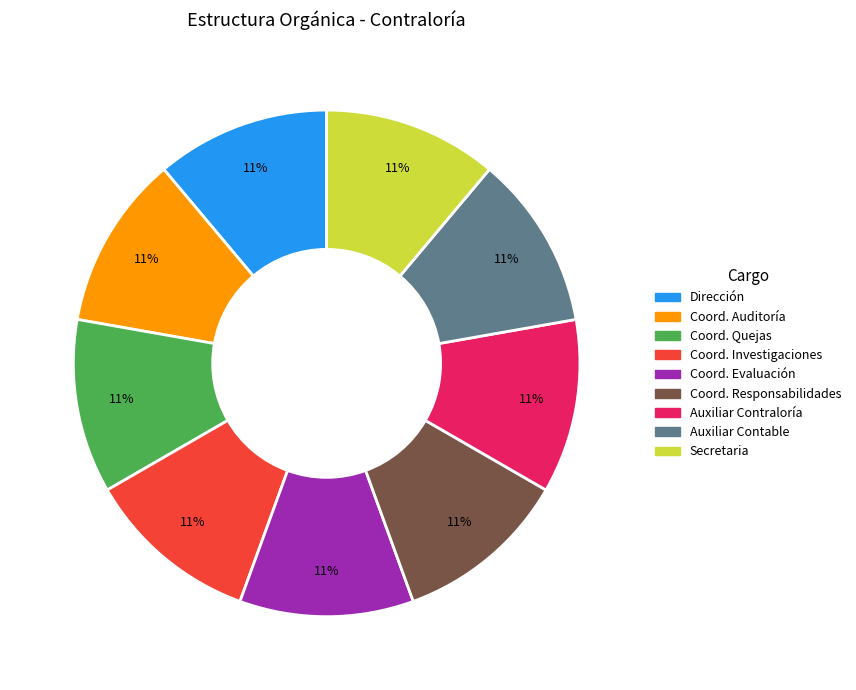

How many segments does this pie chart have?

9